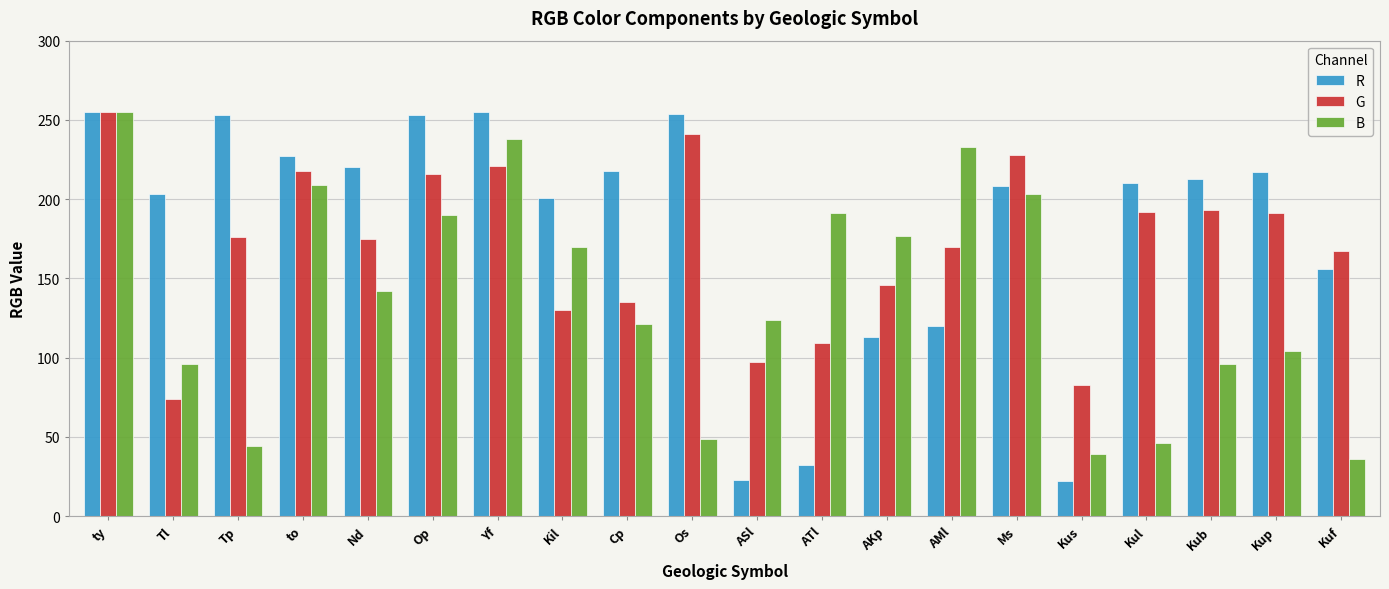

Rank the series at Op from lowest to highest value.

B, G, R